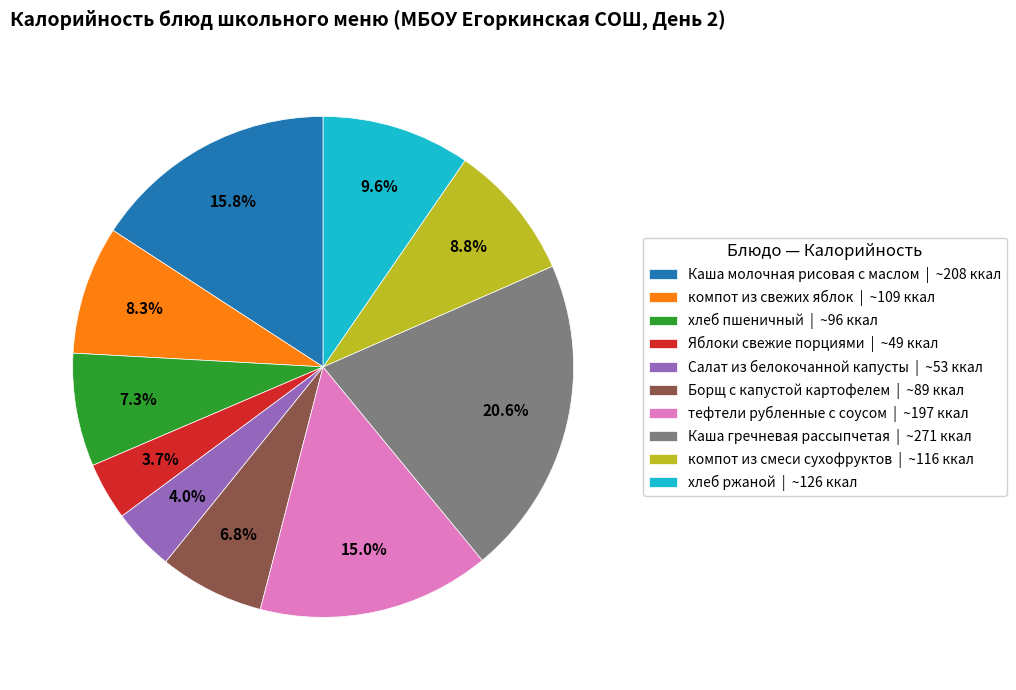

Approximately how many times larger is the value at хлеб ржаной compared to Борщ с капустой картофелем?

1.4